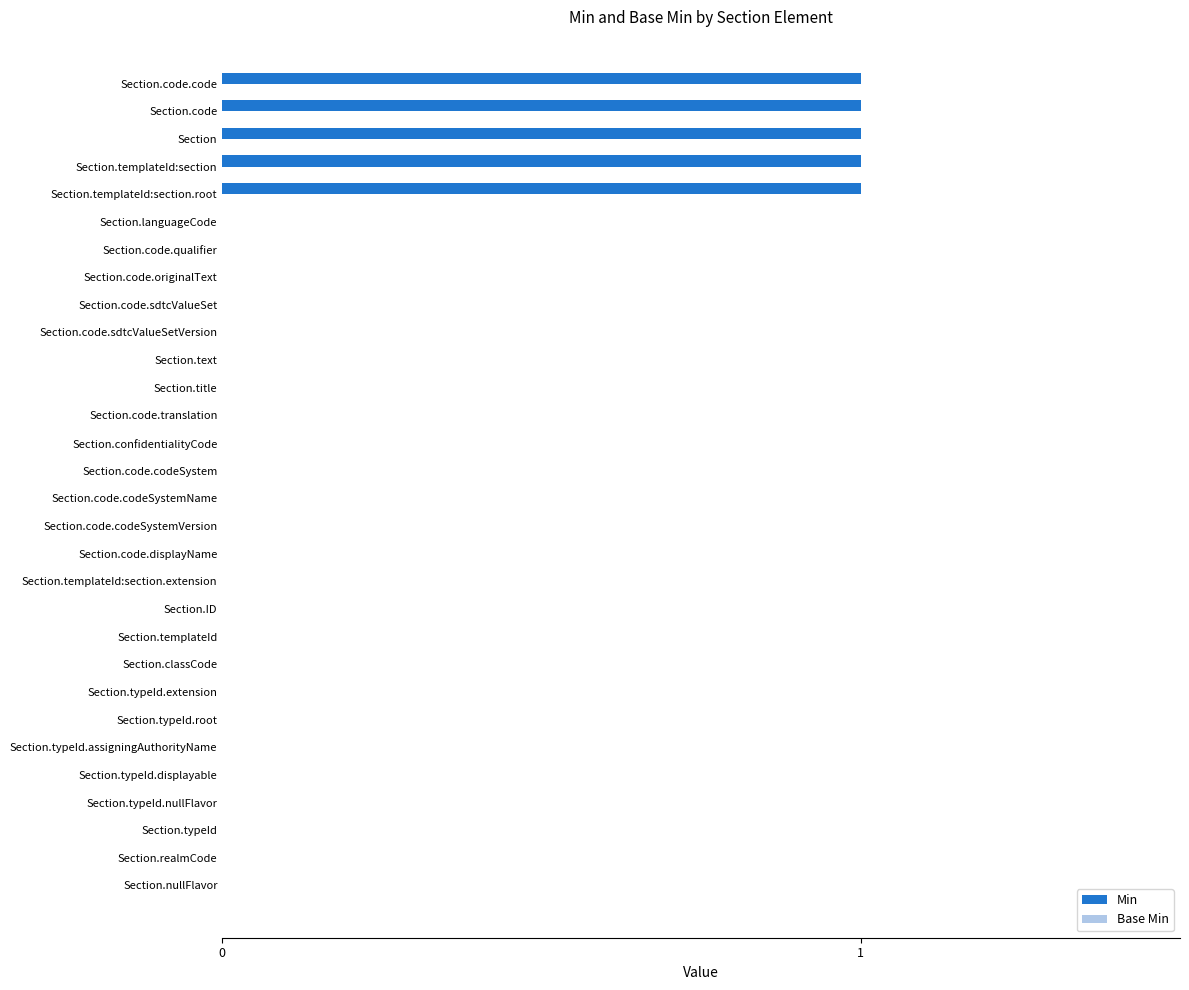

The value at Section.code.displayName is 0. True or false?

True